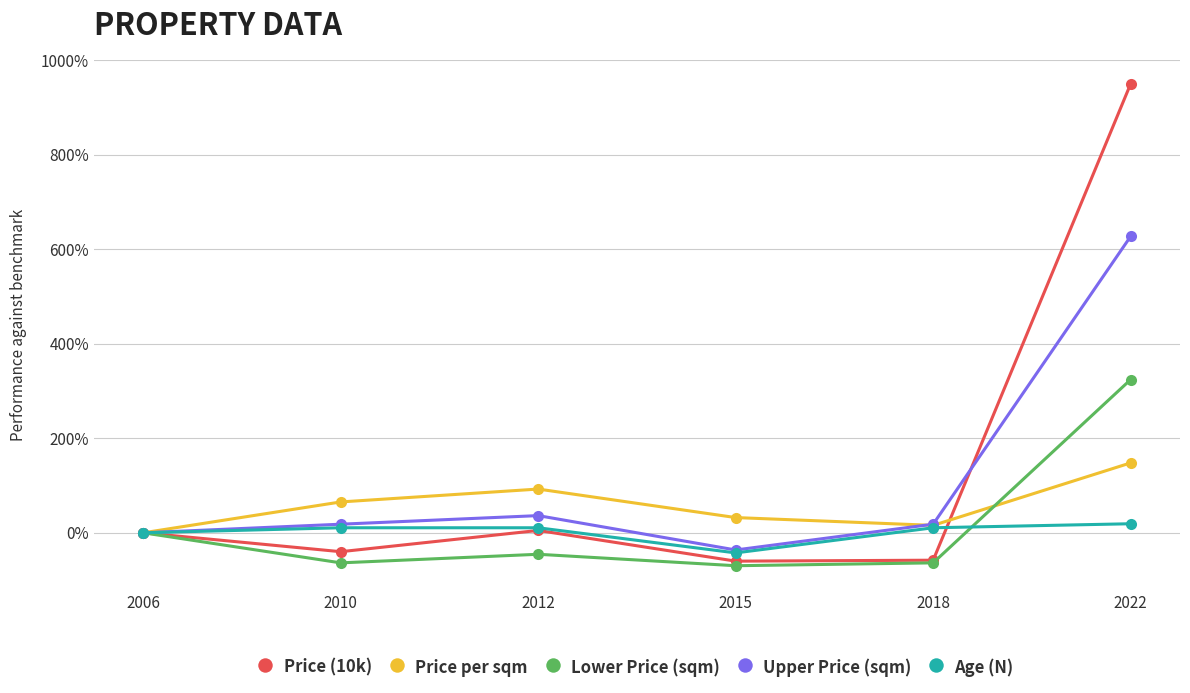

Which label corresponds to the largest value in the chart?

2022